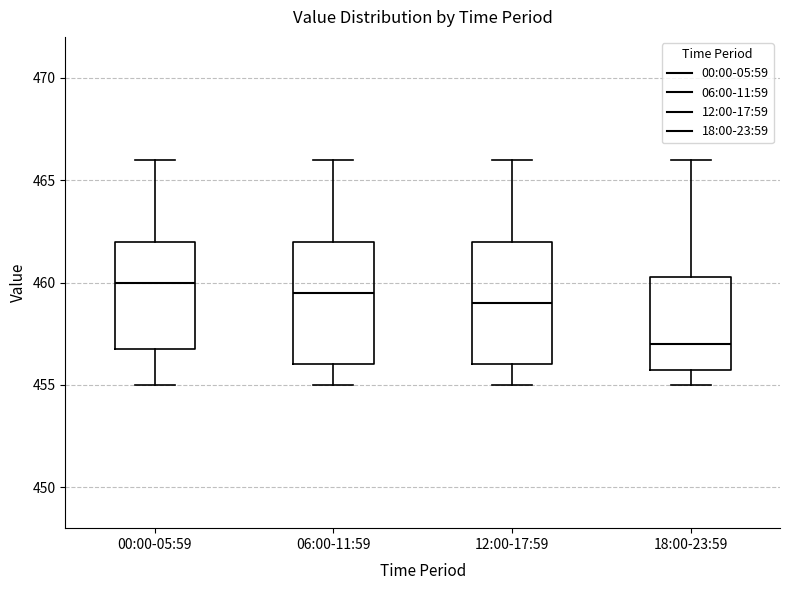

Where is the upper edge of the box for 00:00-05:59 on the y-axis? The values are not printed on the chart, so give them approximately, as read against the axis.

462.0